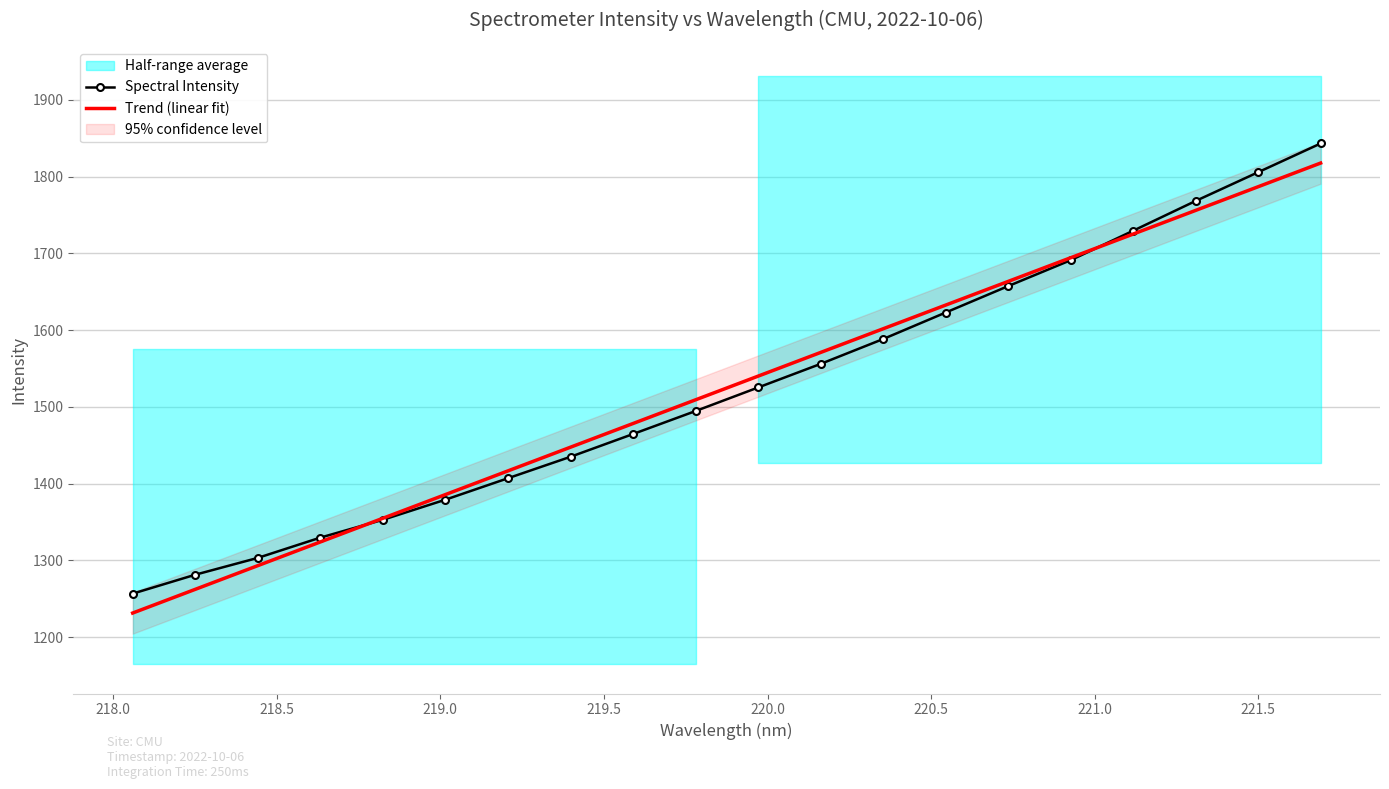

What is the maximum value for Trend (linear fit)?

1817.7